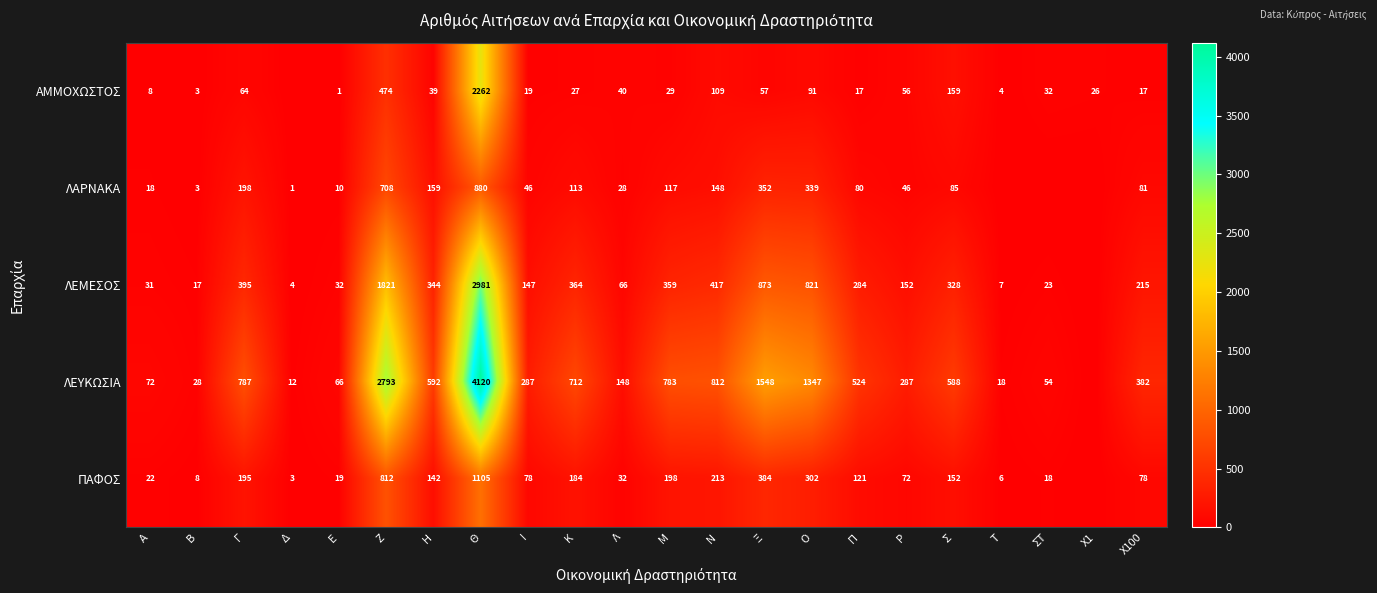

At Ρ, list the series in order from largest to smallest.

ΛΕΥΚΩΣΙΑ, ΛΕΜΕΣΟΣ, ΠΑΦΟΣ, ΑΜΜΟΧΩΣΤΟΣ, ΛΑΡΝΑΚΑ